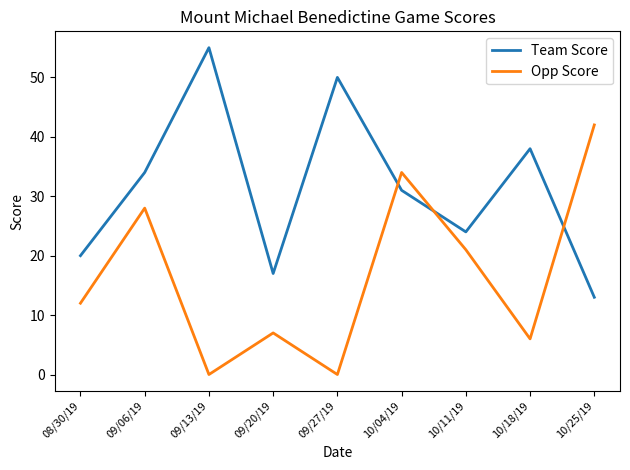

Reading left to right, extract all data points from this chart.

Team Score: 08/30/19=20	09/06/19=34	09/13/19=55	09/20/19=17	09/27/19=50	10/04/19=31	10/11/19=24	10/18/19=38	10/25/19=13
Opp Score: 08/30/19=12	09/06/19=28	09/13/19=0	09/20/19=7	09/27/19=0	10/04/19=34	10/11/19=21	10/18/19=6	10/25/19=42